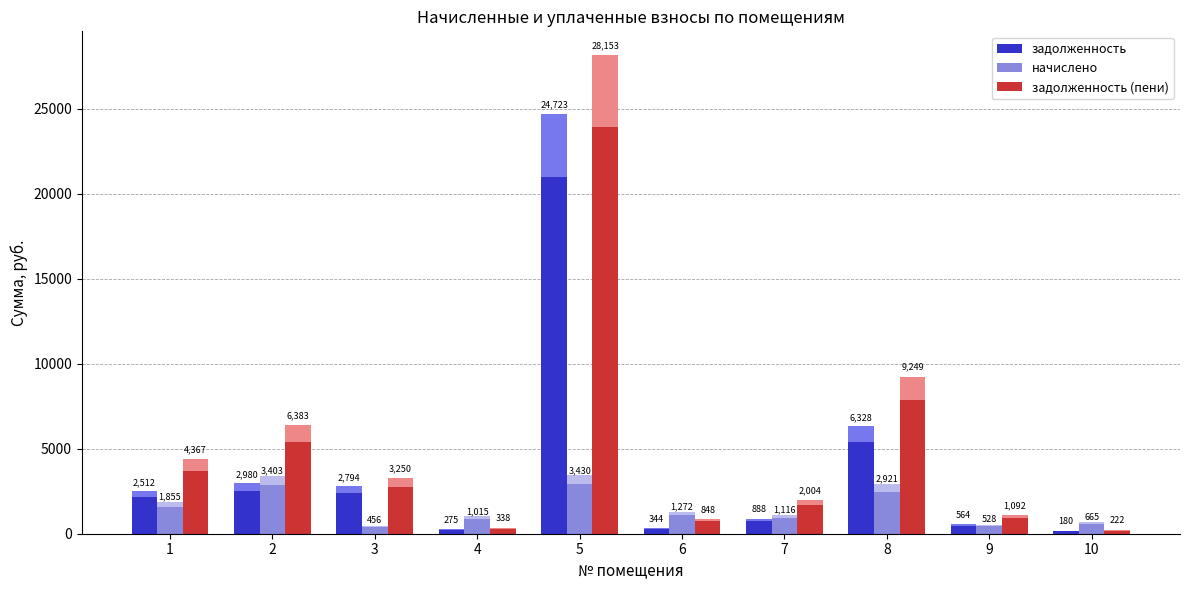

At which label does задолженность (пени) first exceed 2762?

1